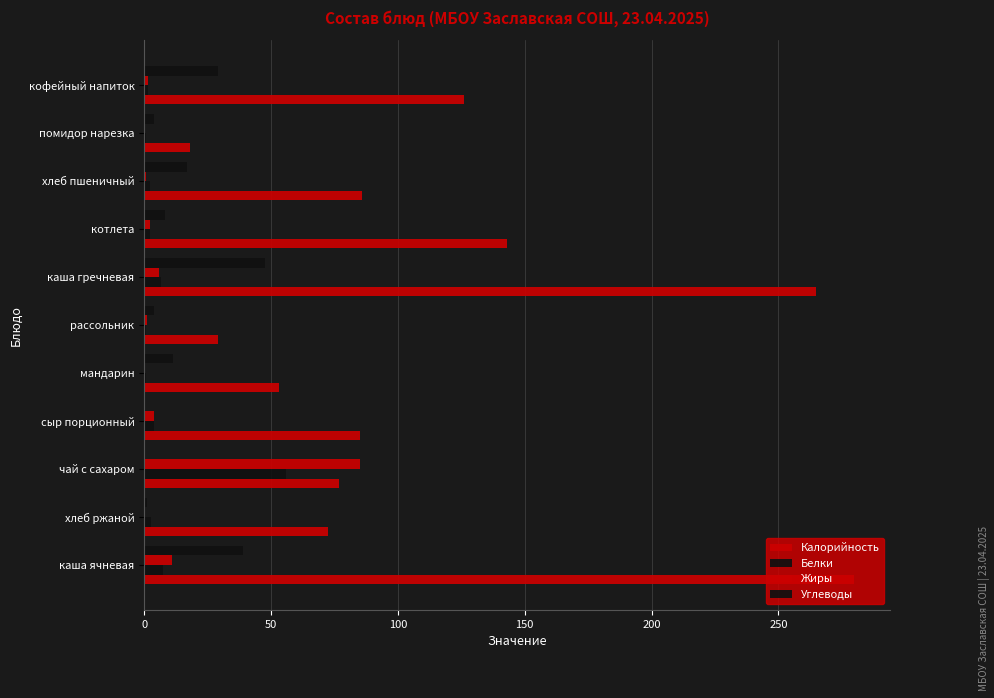

What is the difference between the maximum and minimum values in the Жиры series?

84.8